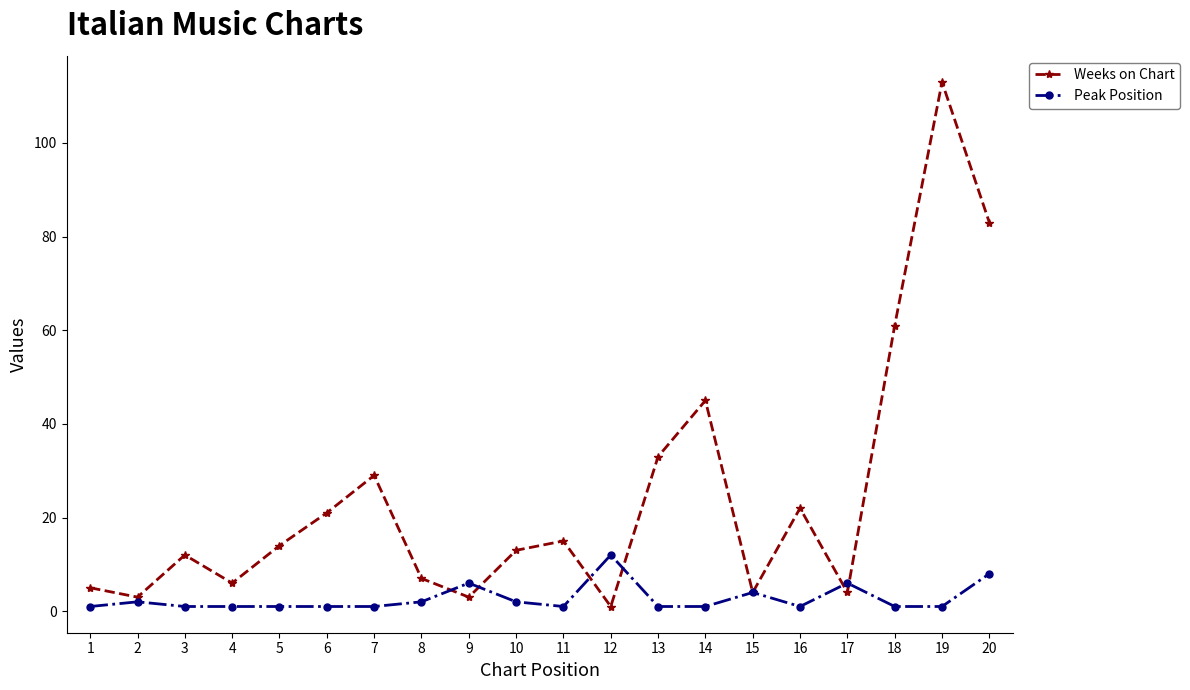

Which series has the largest range (max minus min)?

Weeks on Chart